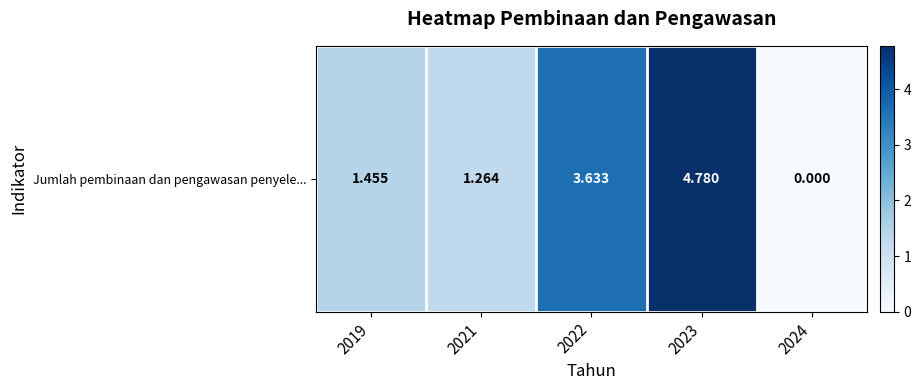

What is the approximate value at 2019?

1.5